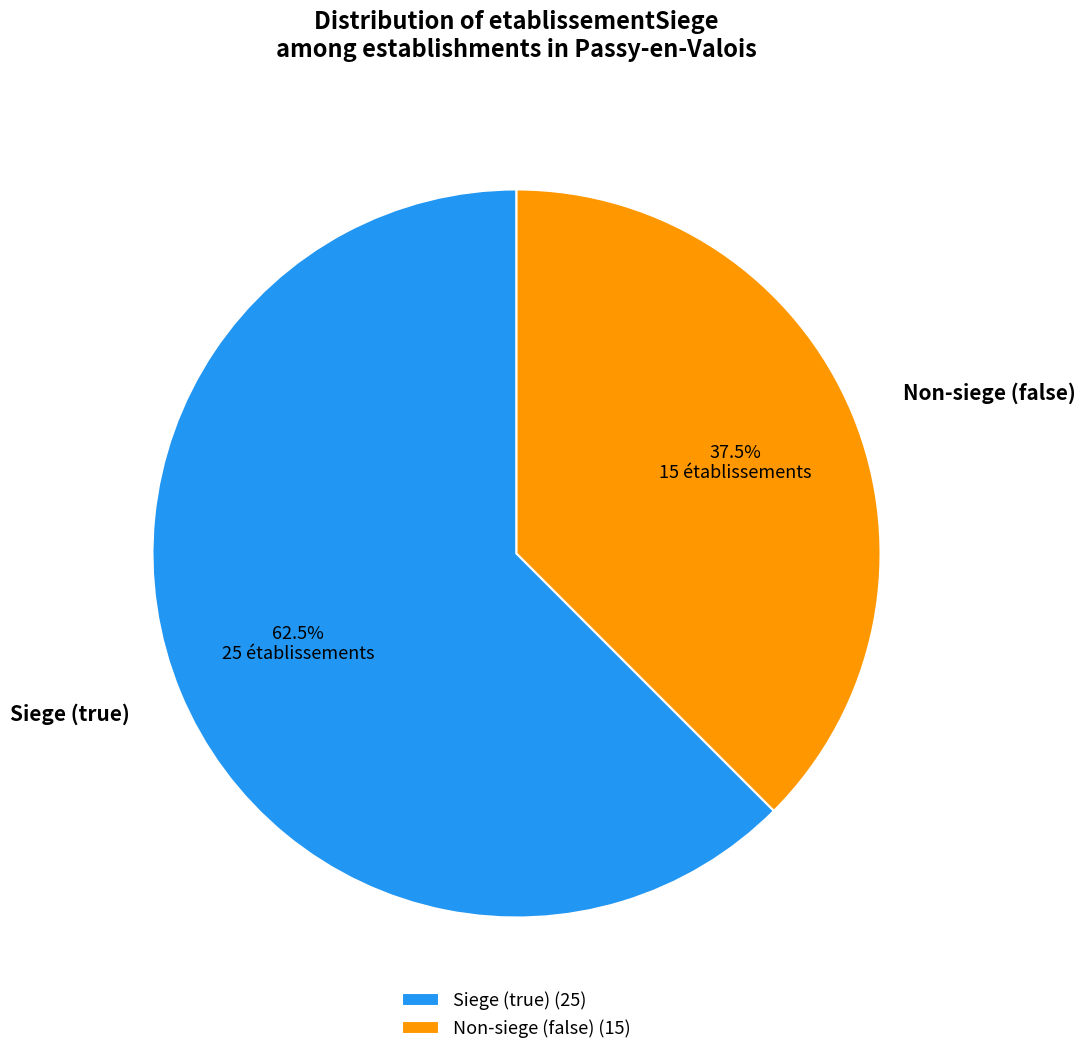

What is the ratio of the value at Siege (true) to the value at Non-siege (false)?

1.7